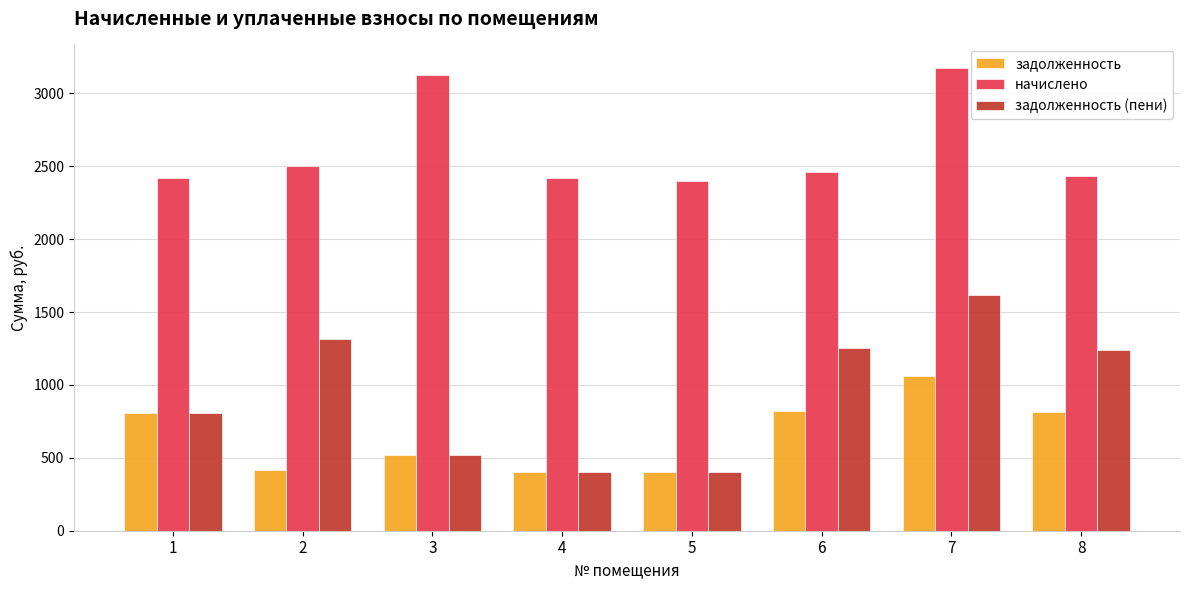

What is the spread (max minus min) of values at 4?

2016.1